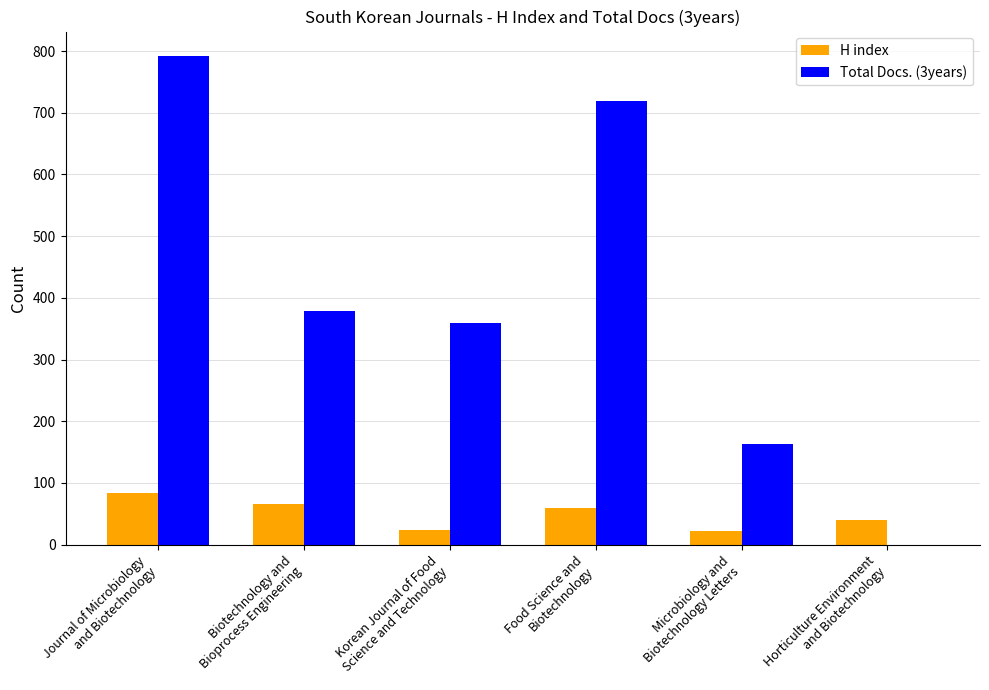

The value of Total Docs. (3years) at Horticulture Environment
and Biotechnology is -262. True or false?

False